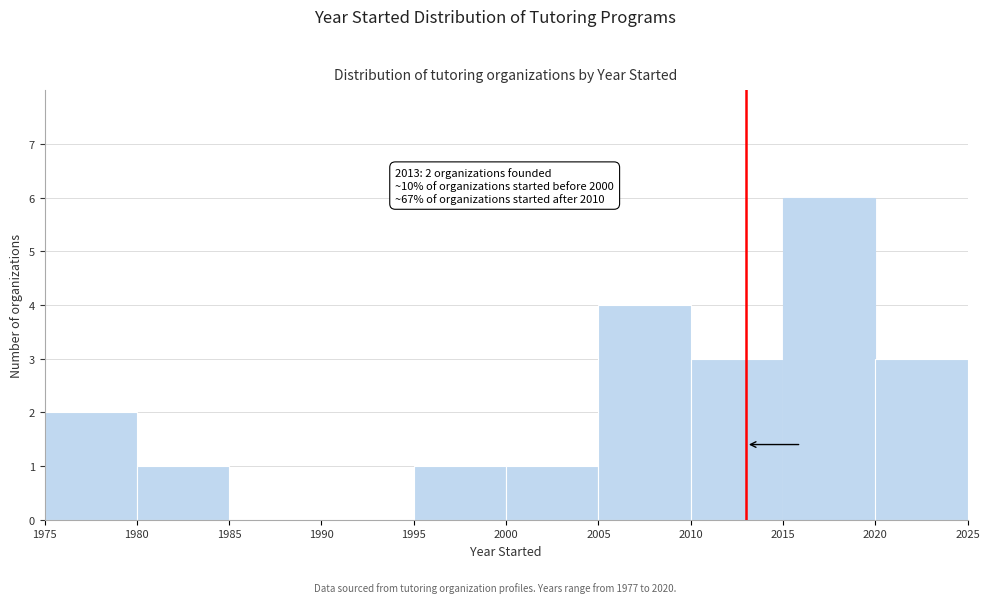

Which range on the x-axis has the tallest bar?

2015 to 2020